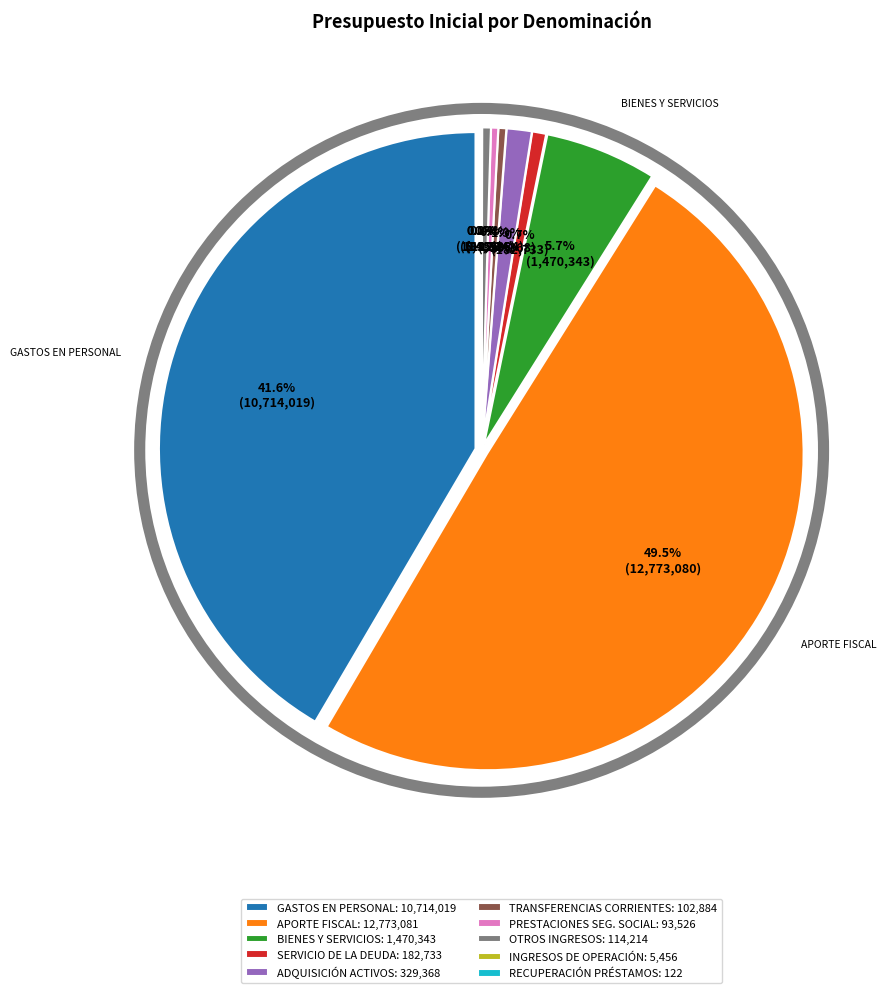

To the nearest percent, what is the combined percentage of BIENES Y SERVICIOS DE CONSUMO and APORTE FISCAL?

55%